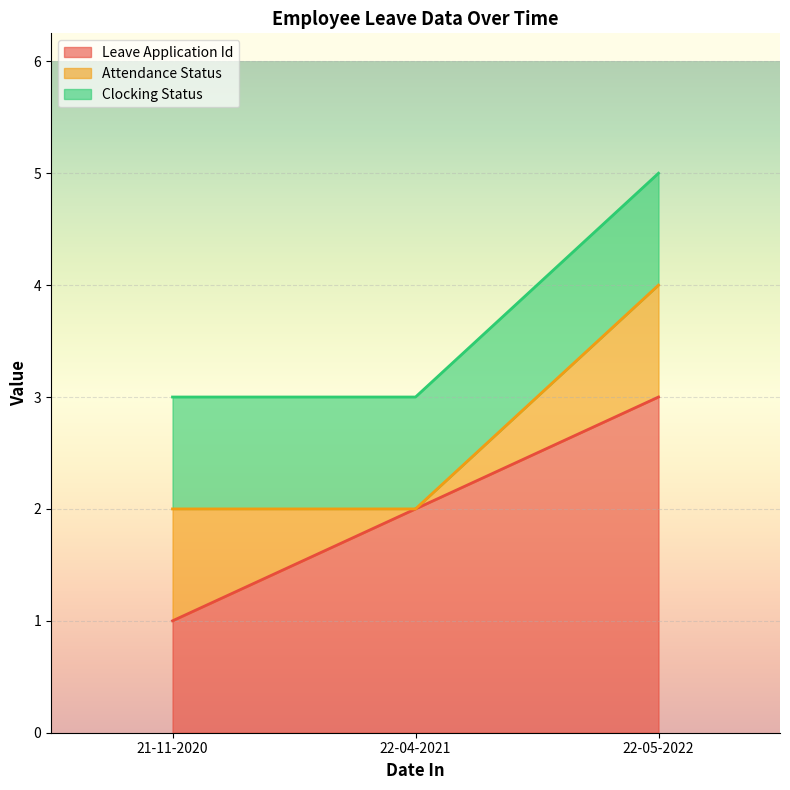

What position from the right is 22-04-2021?

2